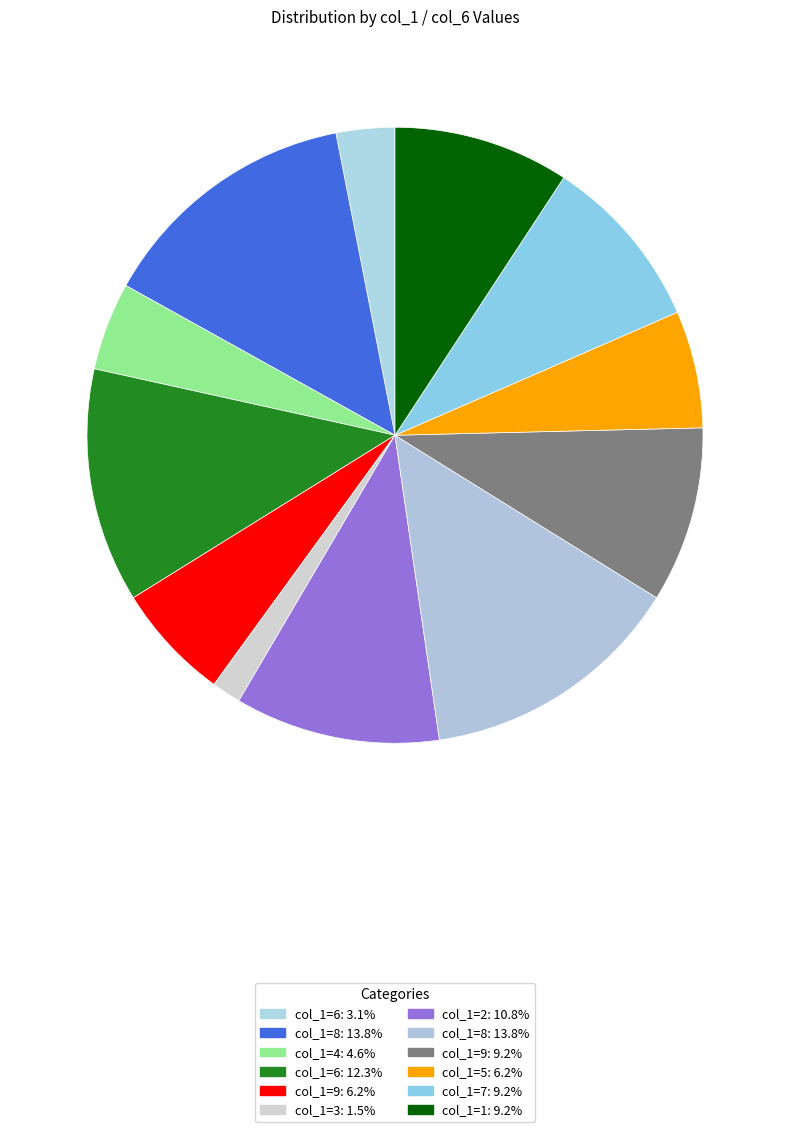

Count the number of slices in the pie.

12